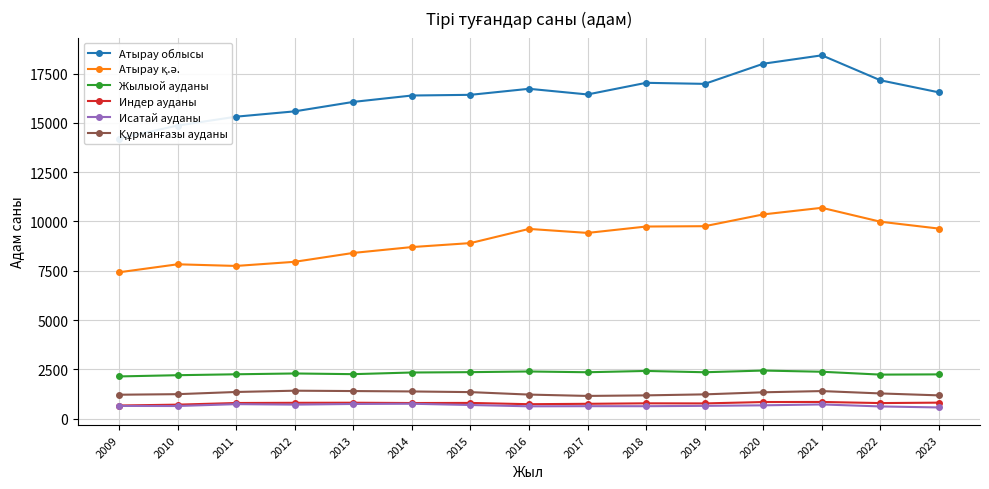

At which label does Индер ауданы reach its peak?

2021